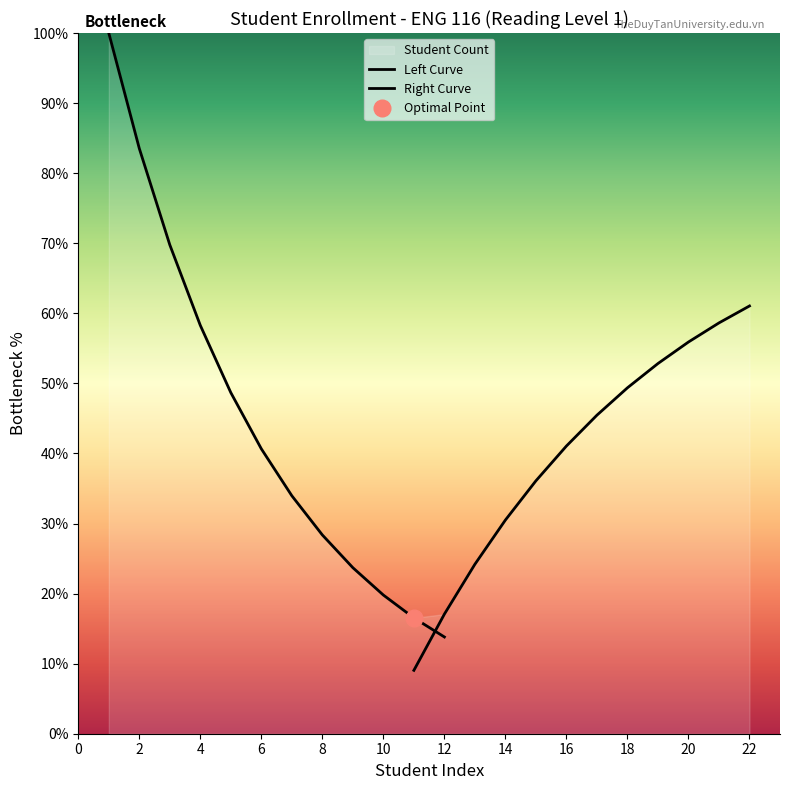

Rank the series by their maximum value, from highest to lowest.

Left Curve, Right Curve